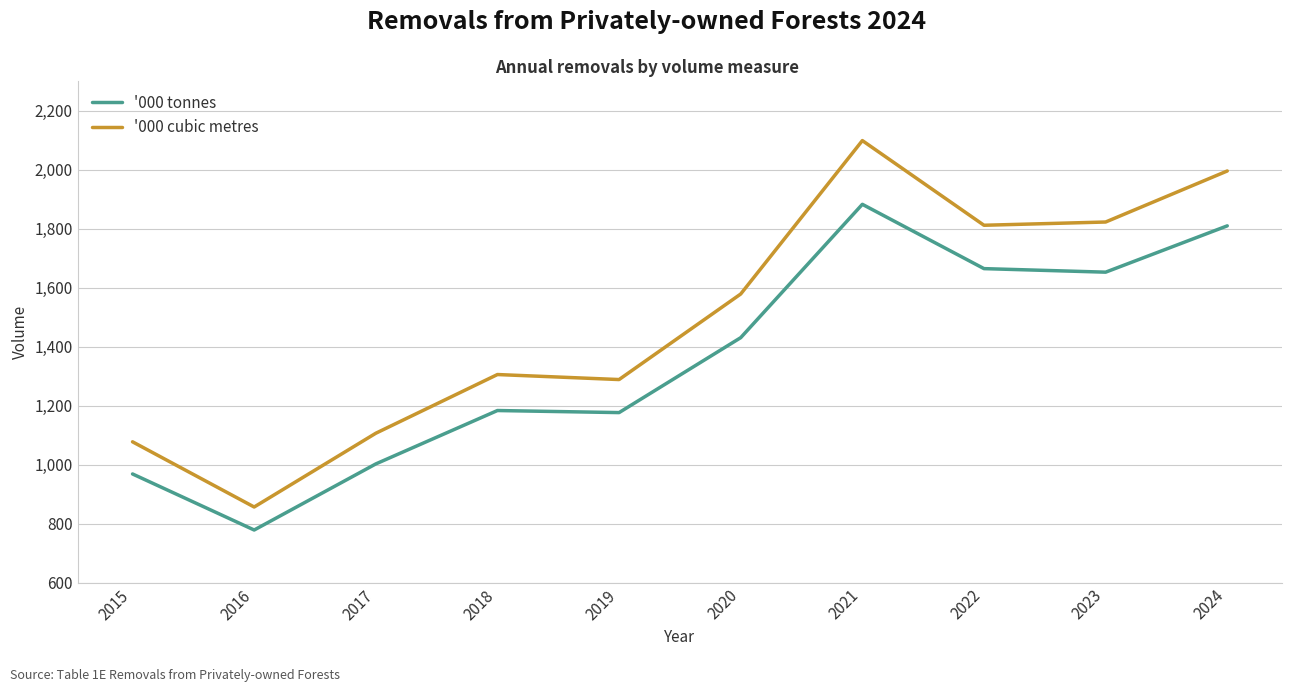

Rank the series by their maximum value, from highest to lowest.

'000 cubic metres, '000 tonnes